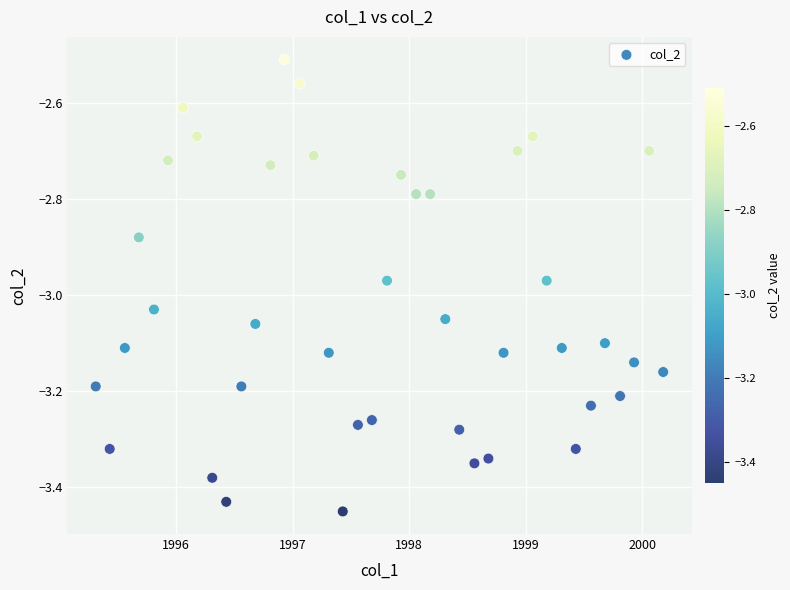

What Y value in the scatter plot is closest to -2?

-2.5